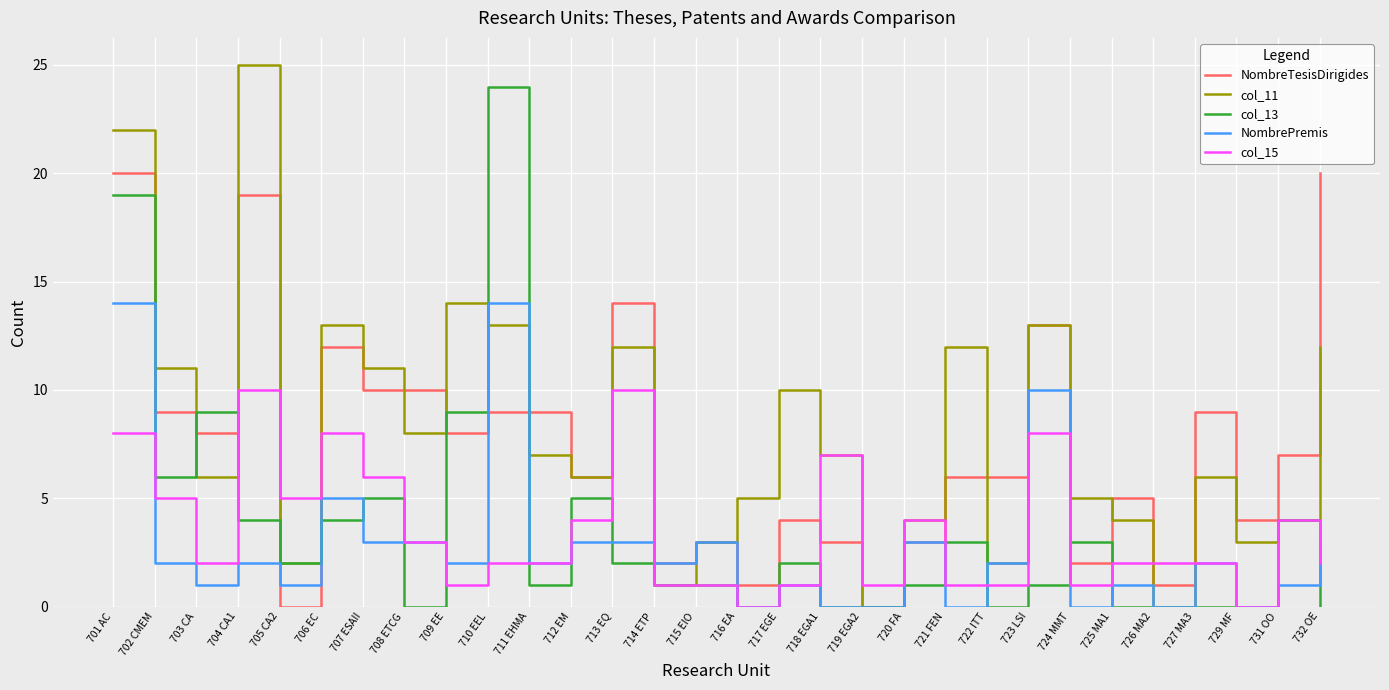

What position from the right is 710 EEL?

21